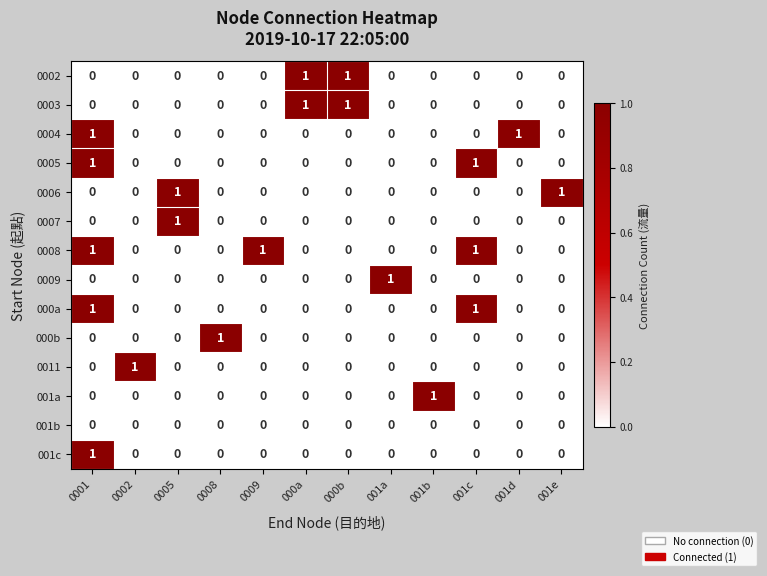

Which series has the largest total across all categories?

0008